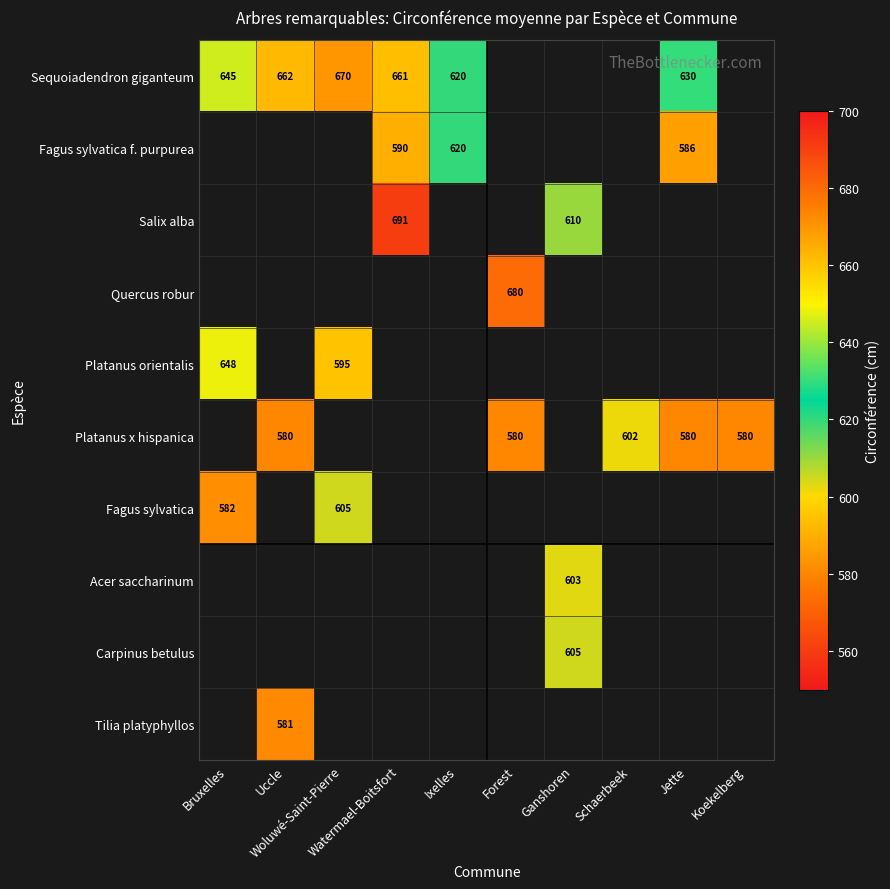

What is the difference between the highest and lowest values at Jette?

50.0